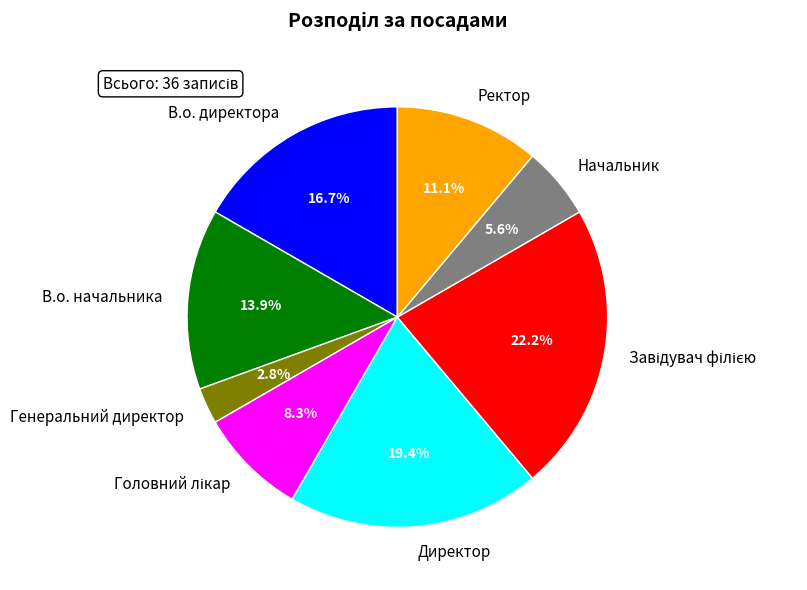

How much of the chart is everything except В.о. директора?

83.3%